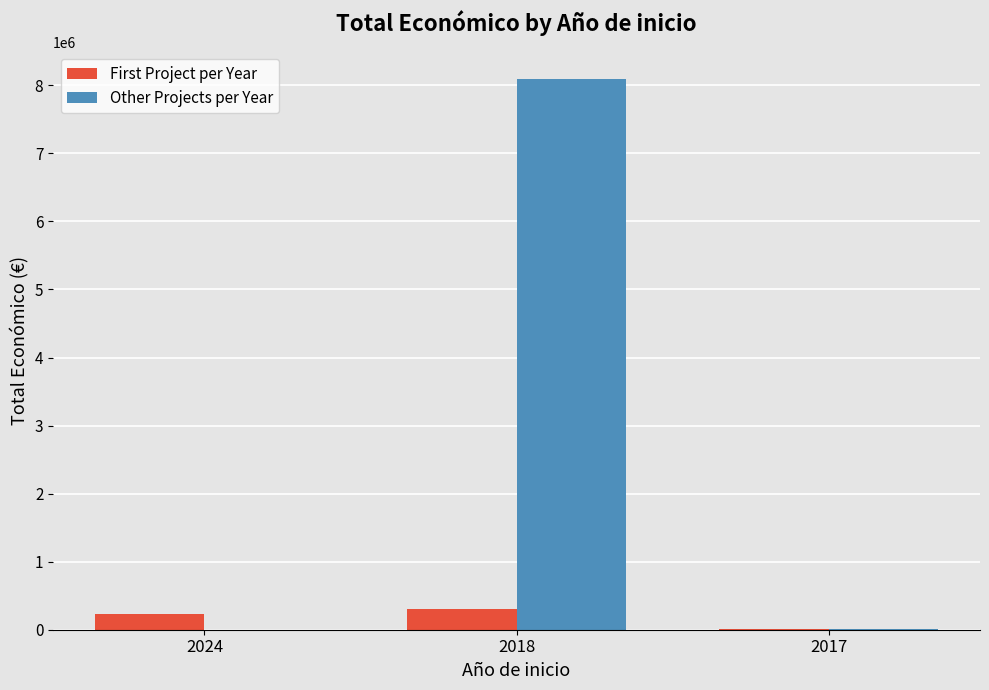

At which category is the sum across all series the highest?

2018